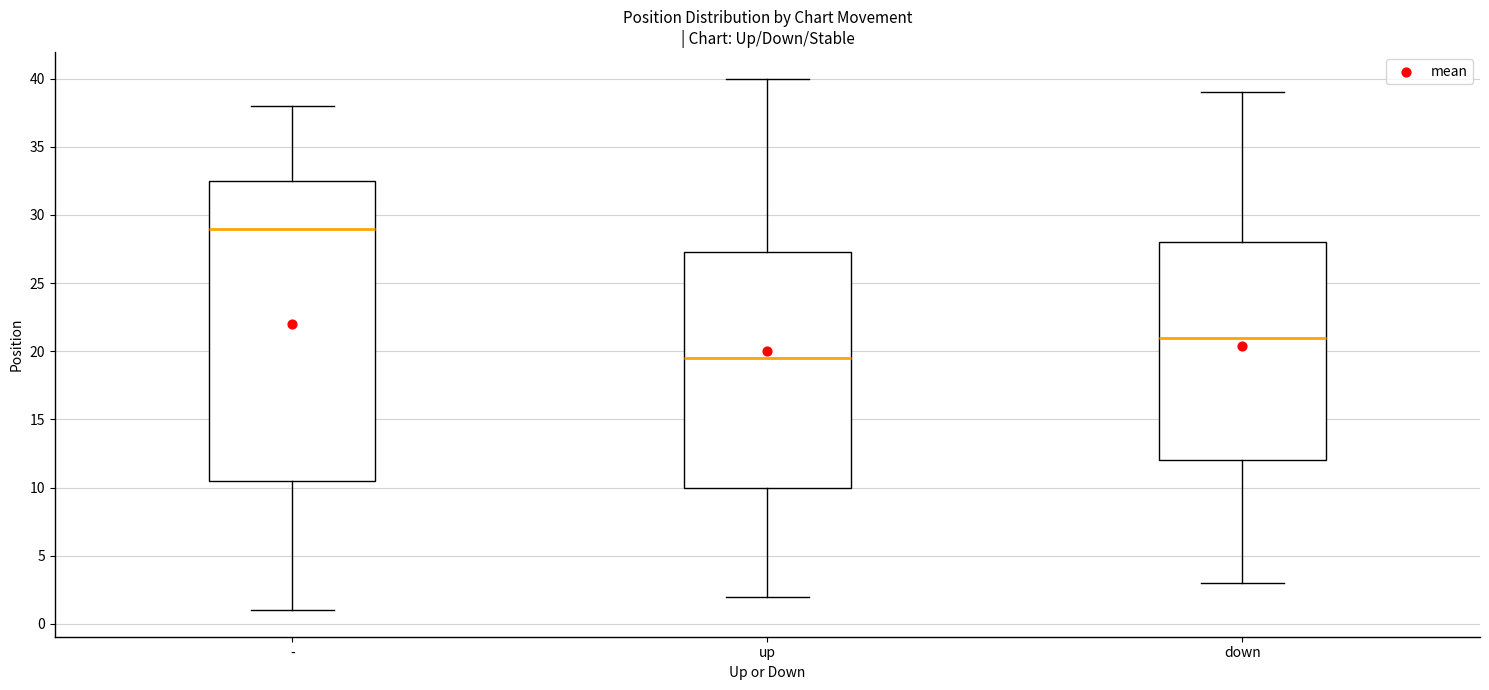

Where does the median line of the box for up sit on the y-axis? The values are not printed on the chart, so give them approximately, as read against the axis.

19.5